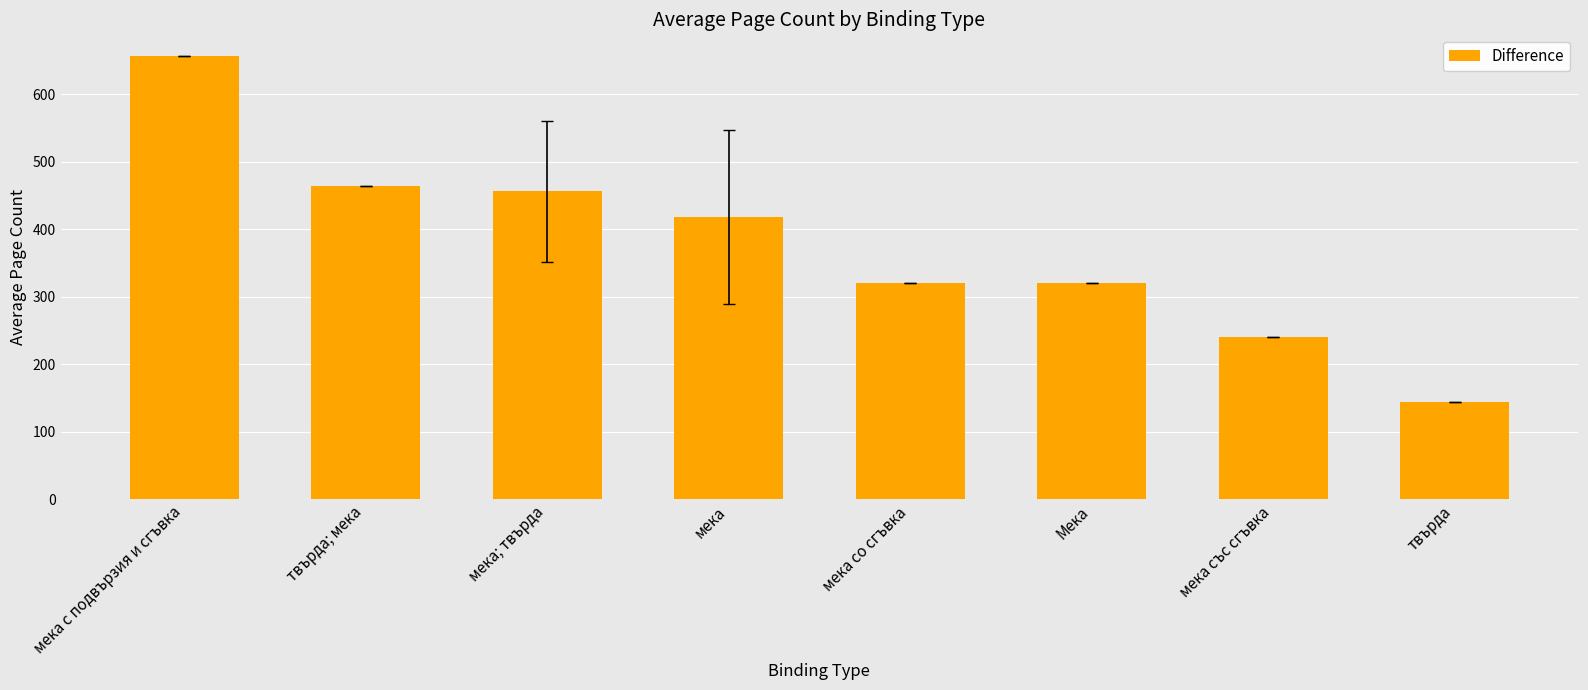

What is the sum of the values at мека със сгъвка and мека со сгъвка?

560.0